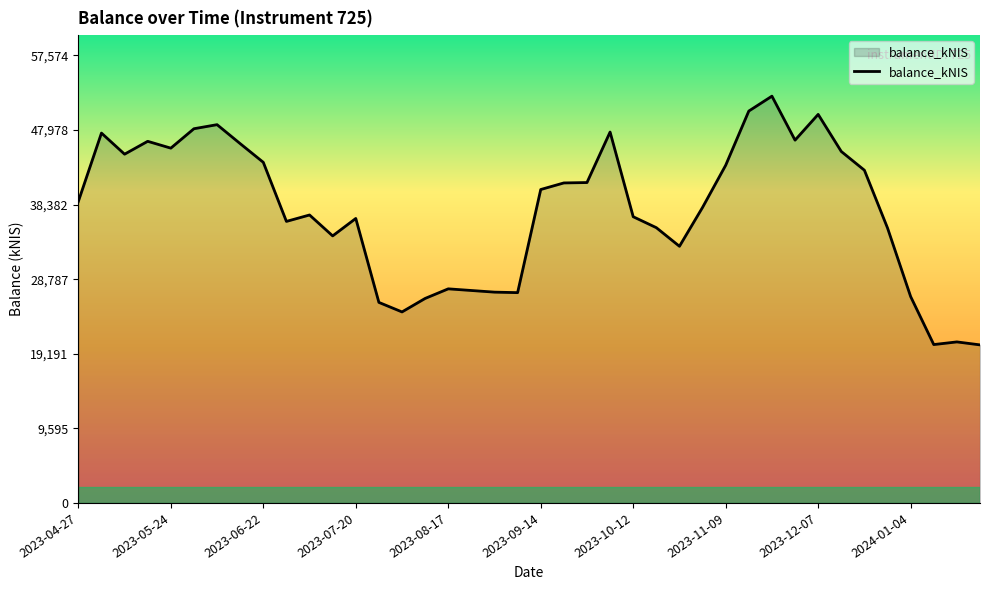

What is the difference between the maximum and minimum values?

32003.7